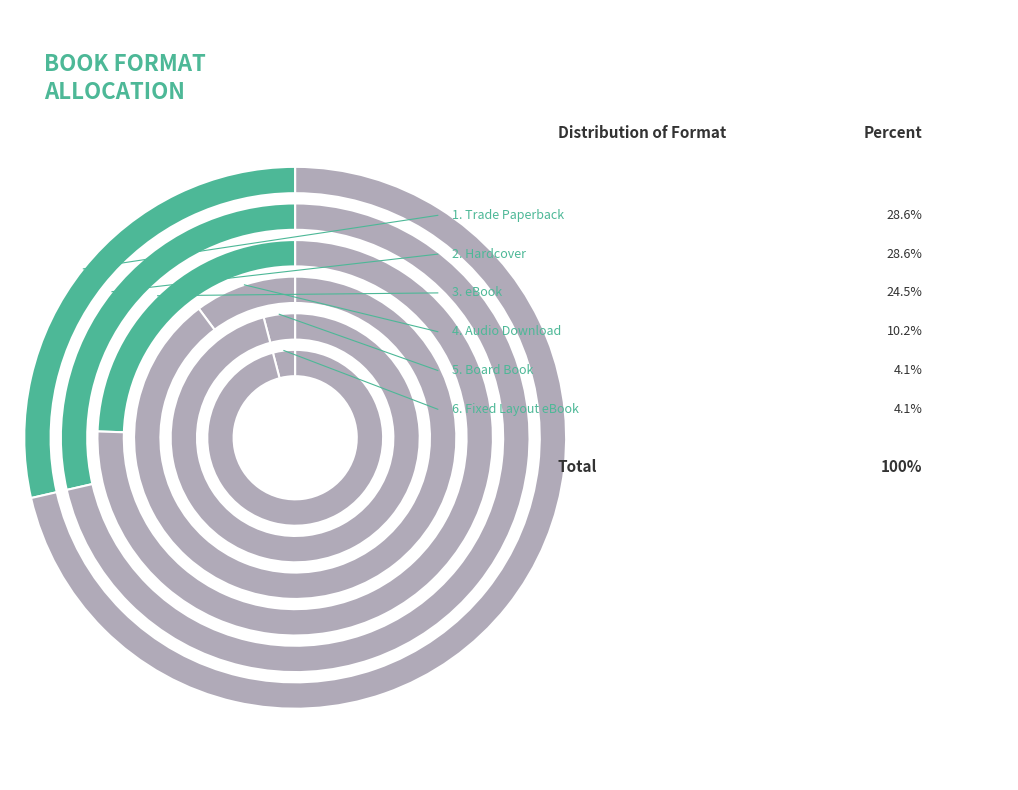

Is there a majority slice in this chart?

No